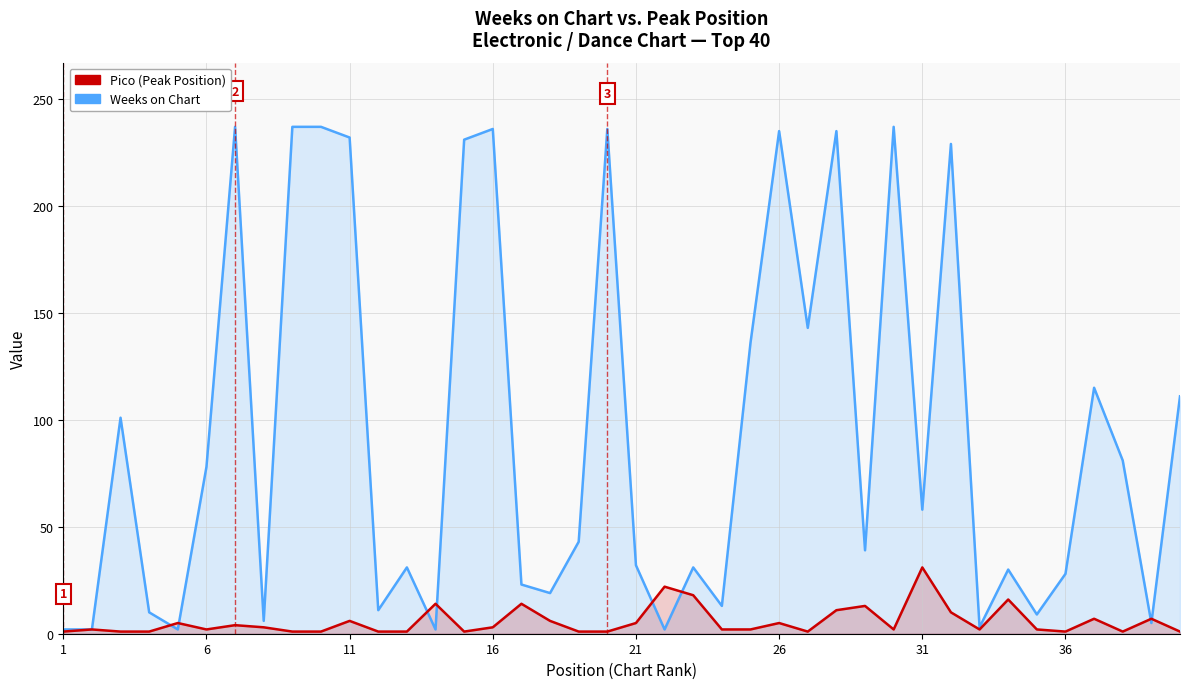

How many intersections are there between Pico (Peak Position) and Weeks on Chart?

8